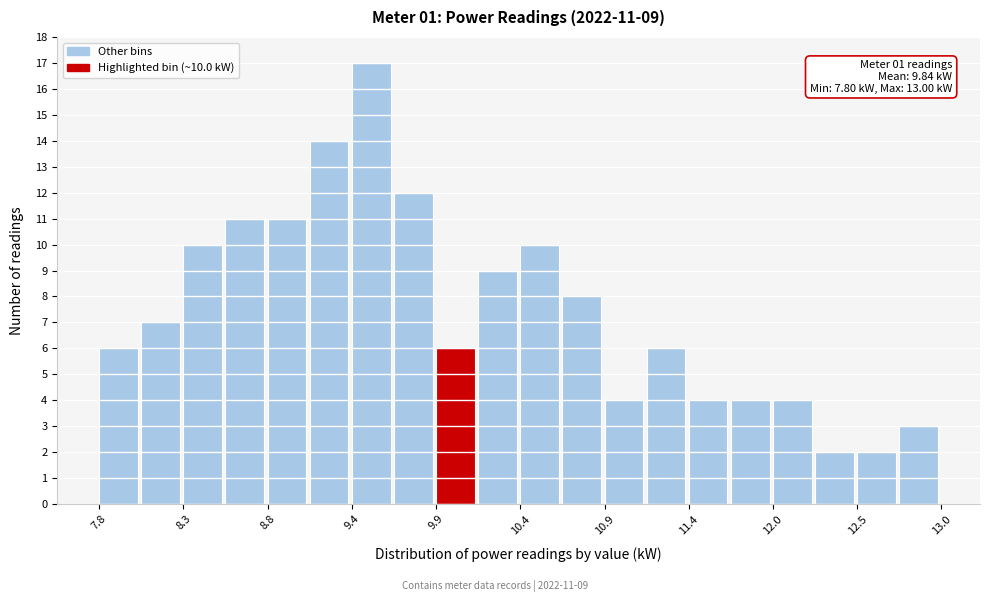

Around what value on the x-axis is the tallest bar? Give the approximate position of its centre, as read against the axis.

9.5